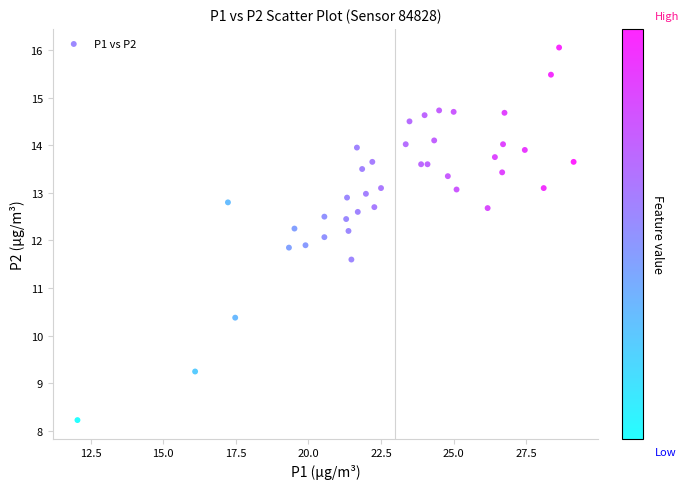

What is the range of Y values (max minus min)?

7.8